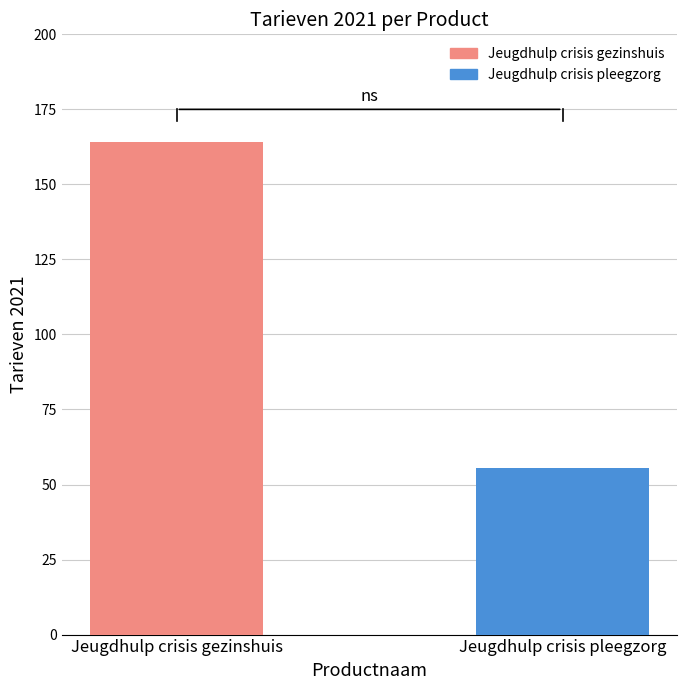

Which has a higher value, Jeugdhulp crisis gezinshuis or Jeugdhulp crisis pleegzorg?

Jeugdhulp crisis gezinshuis